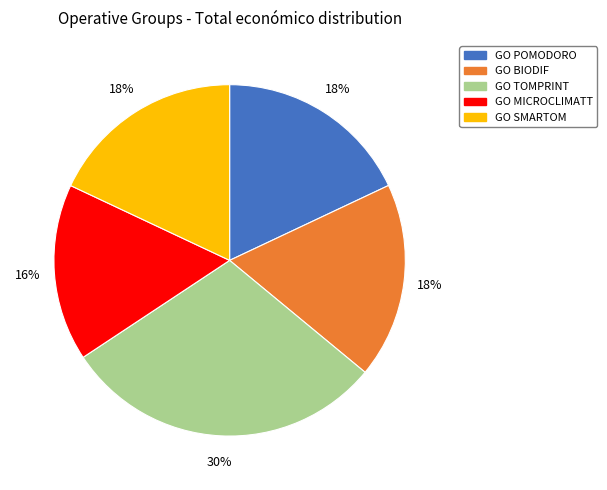

Between GO POMODORO and GO MICROCLIMATT, which is larger?

GO POMODORO